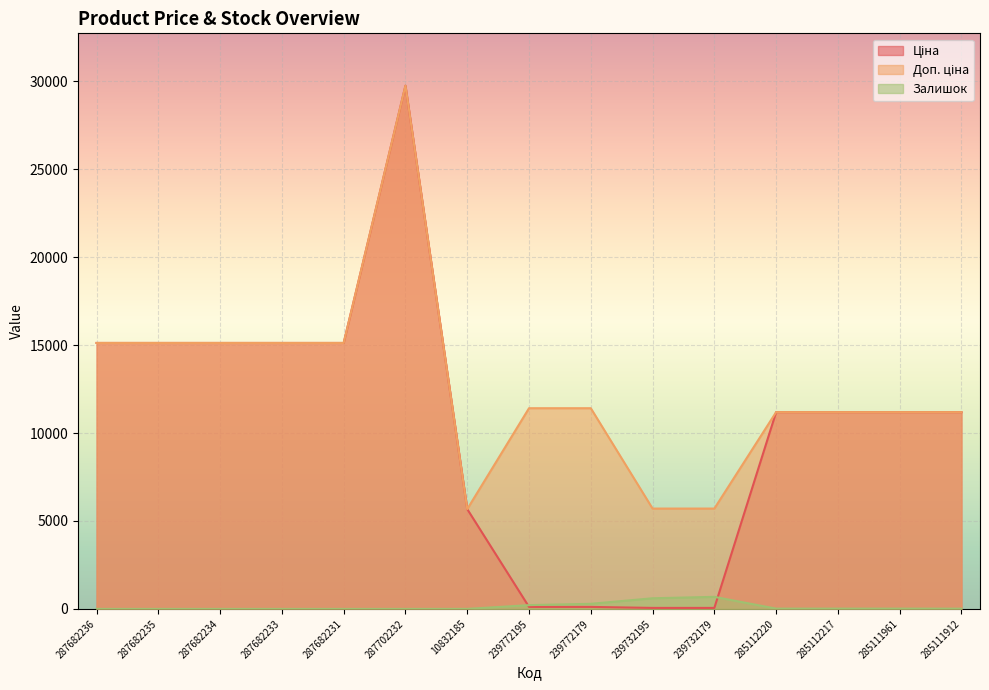

What is the label of the 5th point from the right?

239732179